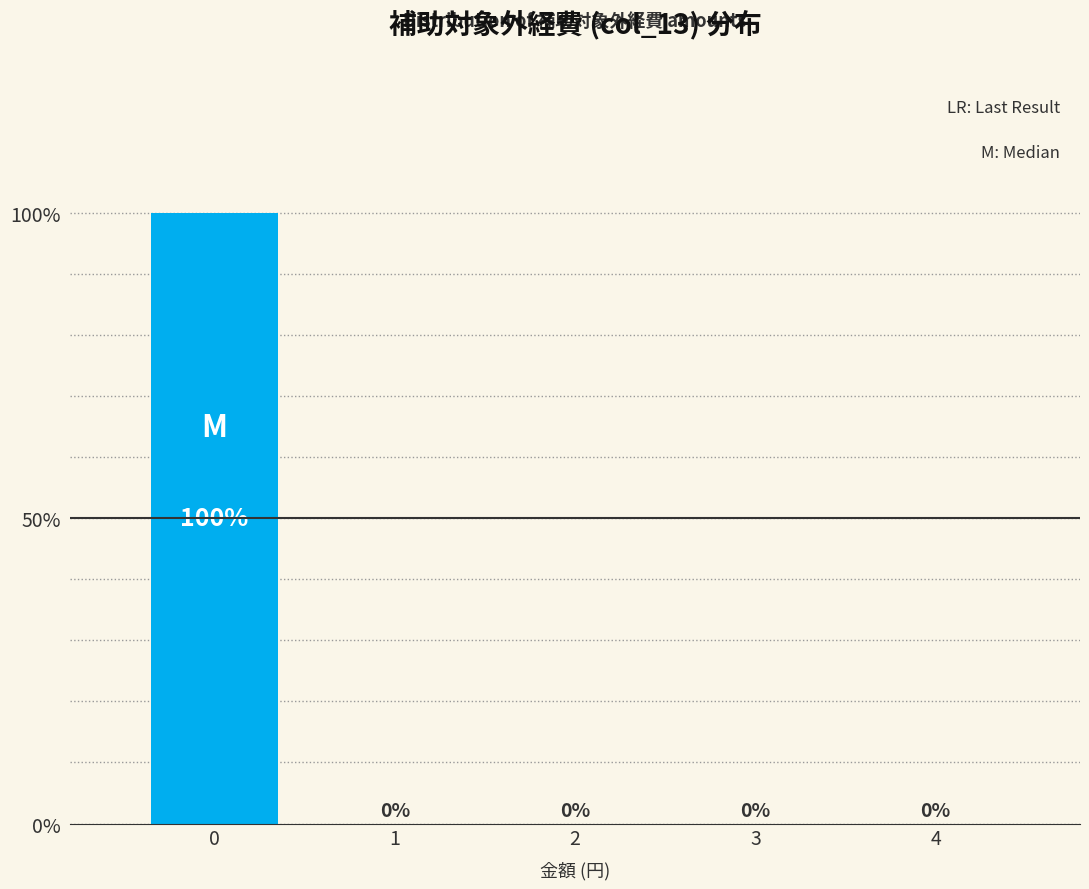

Over which range of the x-axis is the bar tallest?

-0.5 to 0.5